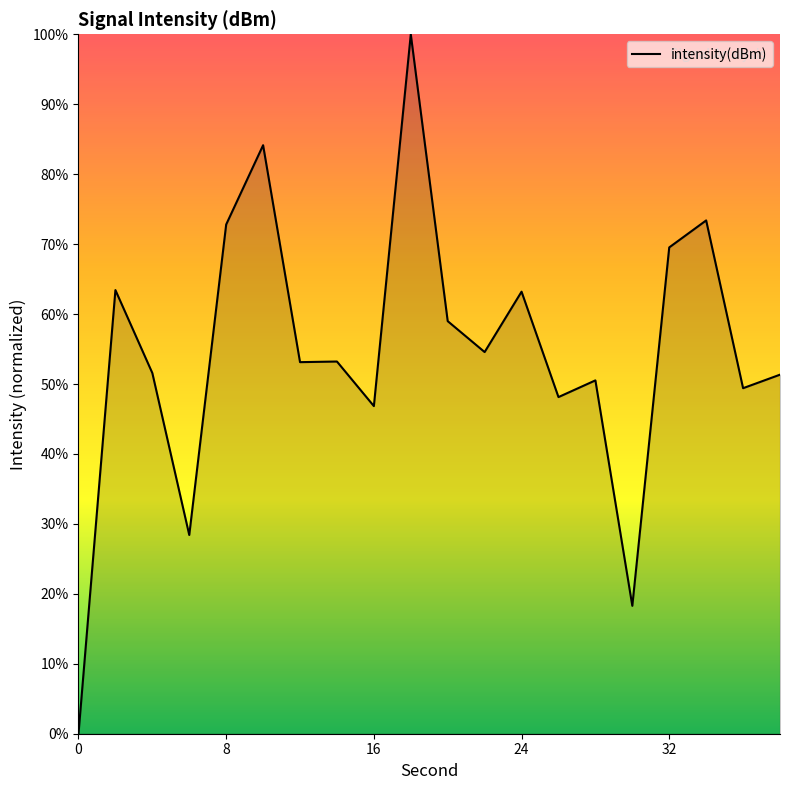

What is the maximum value shown in the chart?

100.0